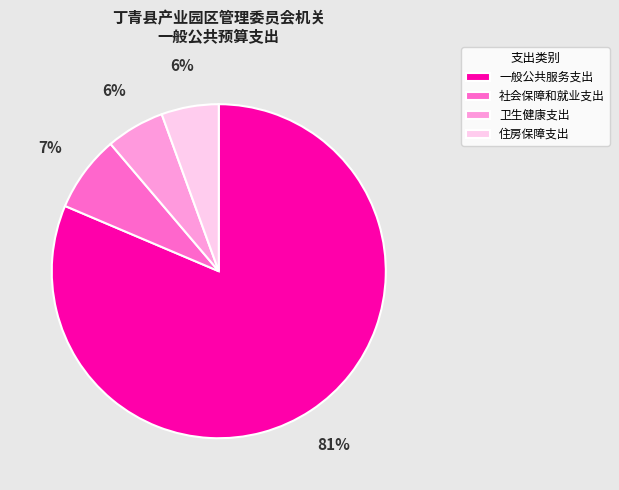

How many segments does this pie chart have?

4